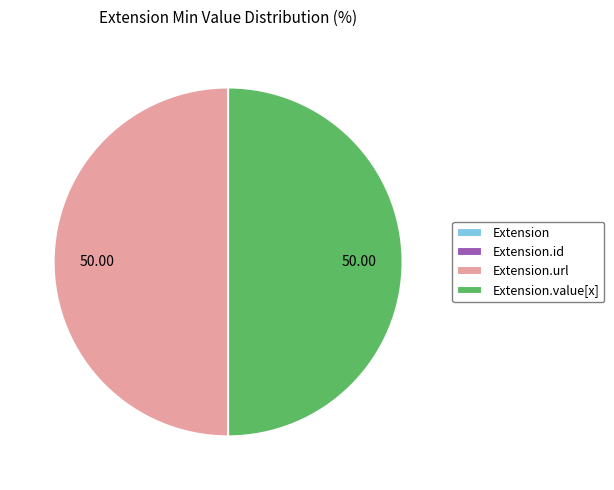

Rank the categories by value from lowest to highest.

Extension, Extension.id, Extension.url, Extension.value[x]